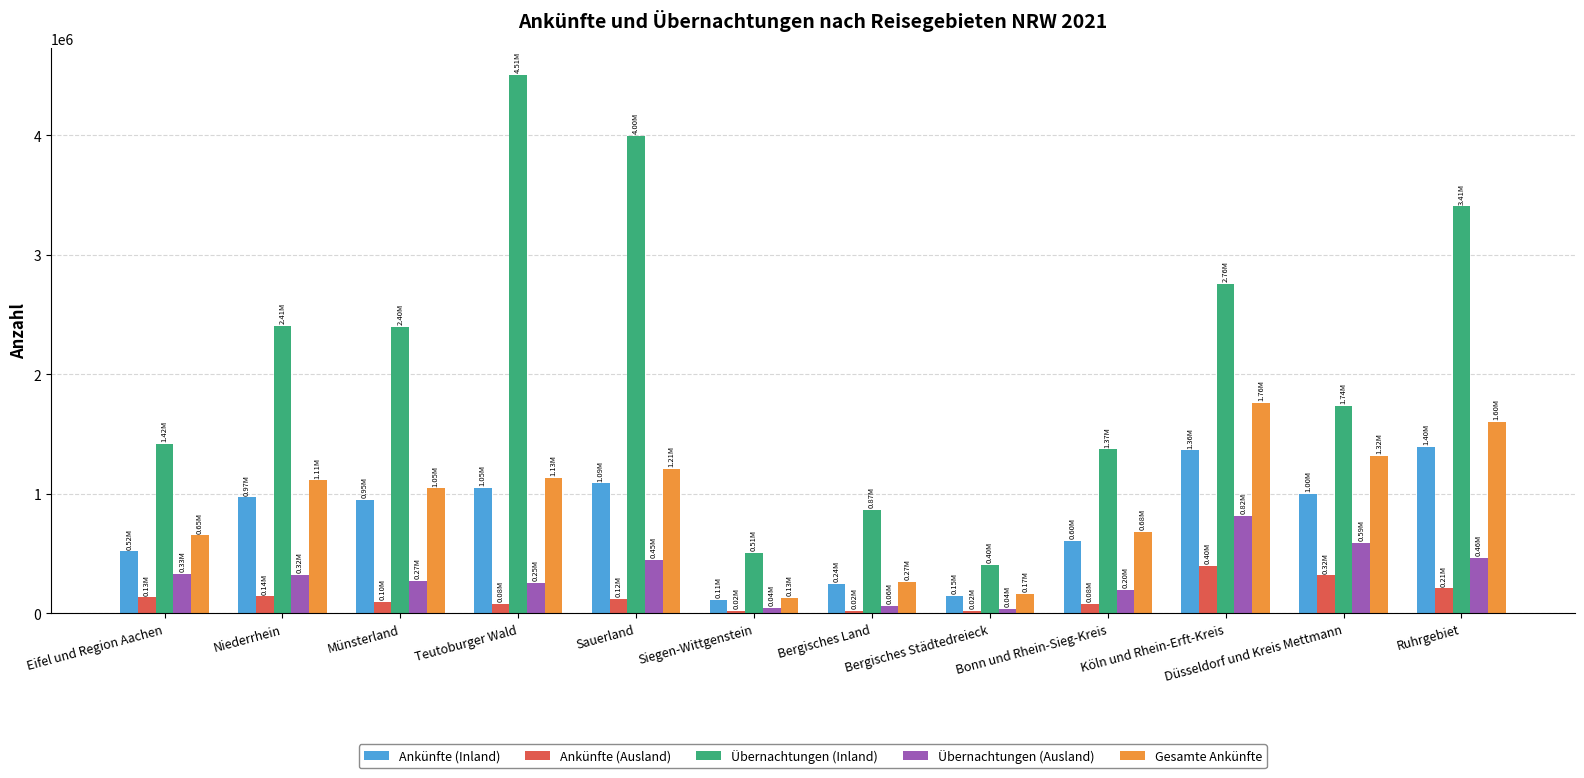

What is the label of the 2nd bar from the left?

Niederrhein